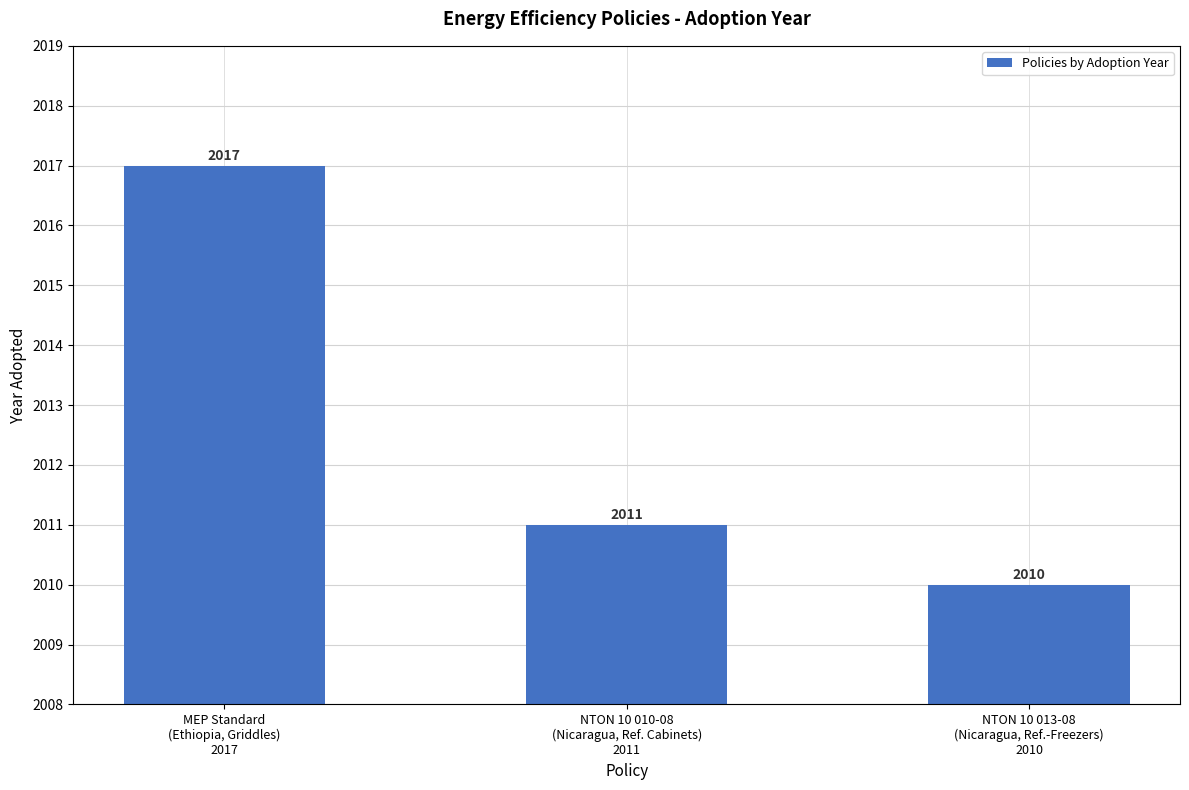

Rank the categories by value from highest to lowest.

MEP Standard
(Ethiopia, Griddles)
2017, NTON 10 010-08
(Nicaragua, Ref. Cabinets)
2011, NTON 10 013-08
(Nicaragua, Ref.-Freezers)
2010